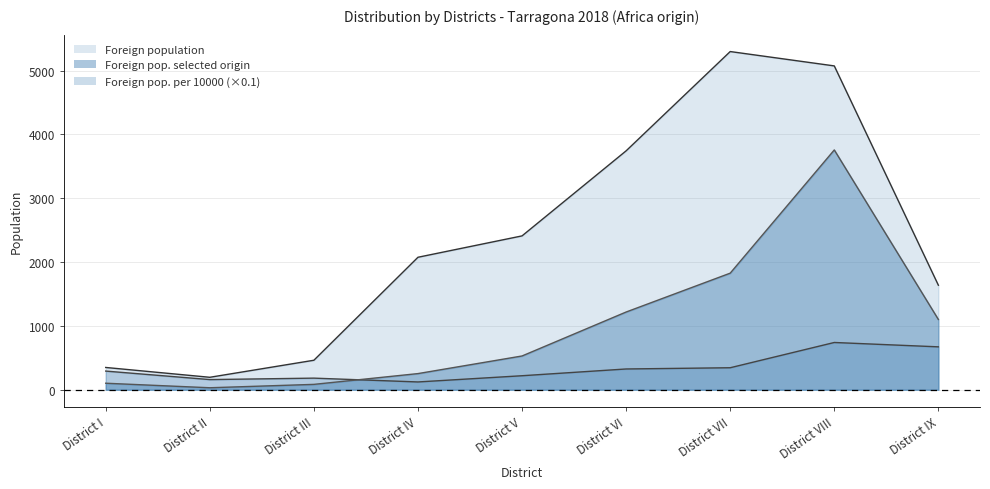

Reading left to right, transcribe all the data shown in this chart.

Foreign population: District I=349.0	District II=195.0	District III=462.0	District IV=2076.0	District V=2411.0	District VI=3744.0	District VII=5300.0	District VIII=5075.0	District IX=1638.0
Foreign population of selected origin (col3): District I=102.0	District II=31.0	District III=84.0	District IV=253.0	District V=529.0	District VI=1218.0	District VII=1827.0	District VIII=3758.0	District IX=1101.0
Foreign population per 10000: District I=292.3	District II=159.0	District III=181.8	District IV=121.9	District V=219.4	District VI=325.3	District VII=344.7	District VIII=740.5	District IX=672.2